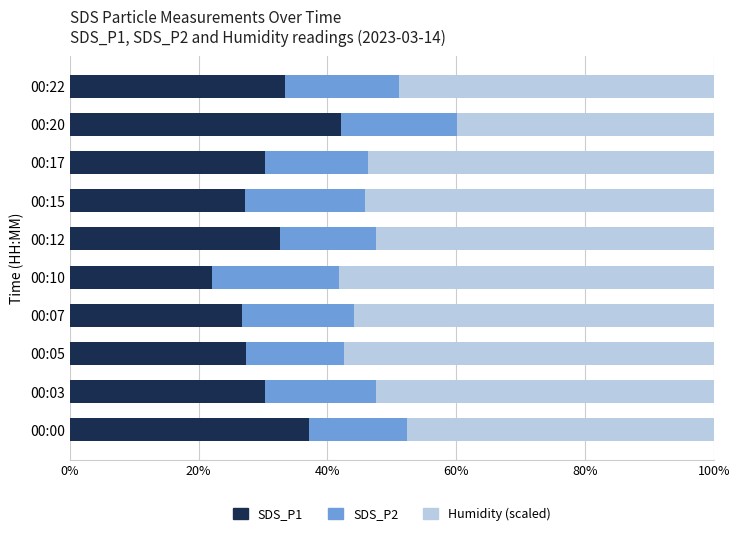

What is the total value across all series at 00:00?

100.0